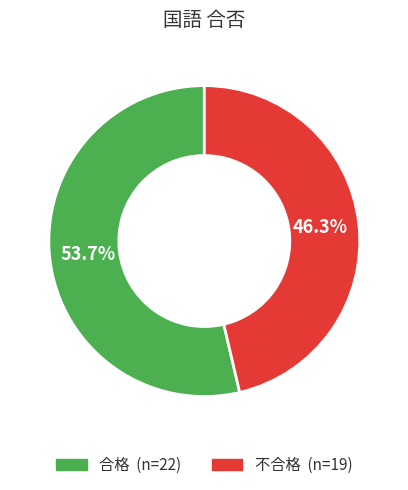

What is the ratio of the value at 不合格 to the value at 合格?

0.9